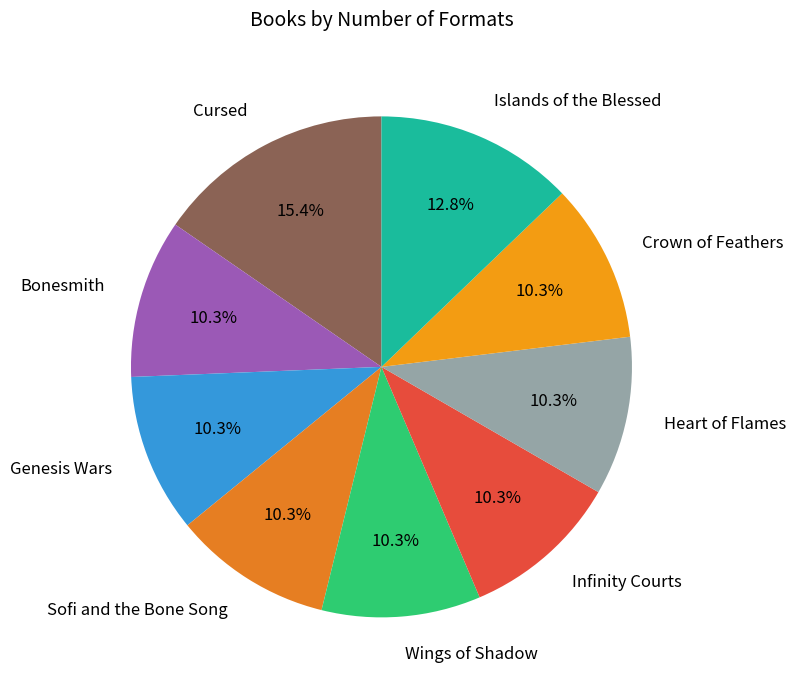

What percentage do Genesis Wars and Crown of Feathers together represent?

20.5%